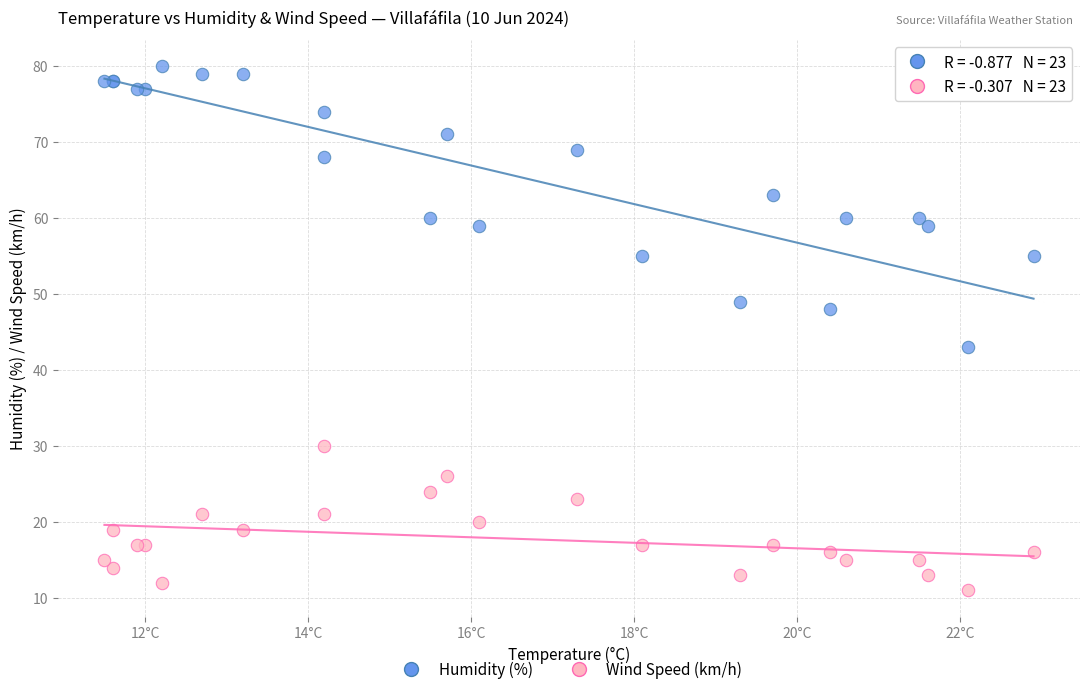

Which series has the widest spread of Y values?

Humidity (%)